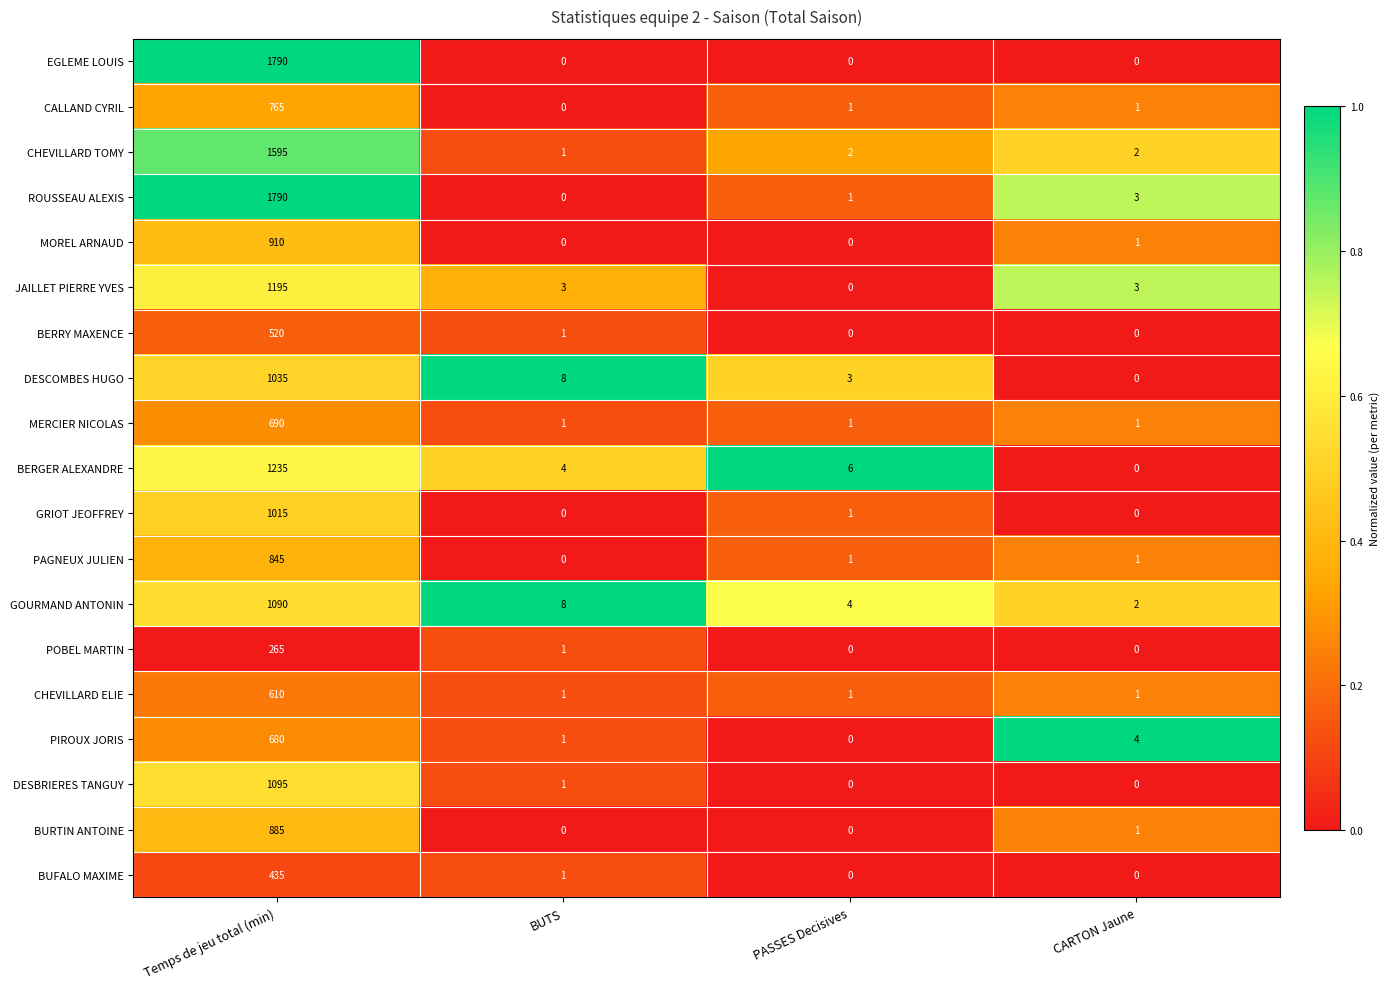

What is the difference between the highest and lowest values at BUTS?

8